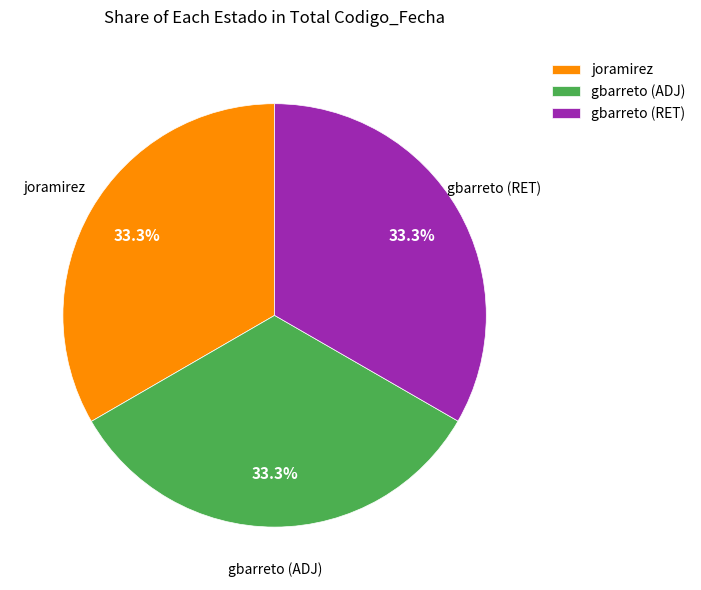

Is there any slice that represents more than half of the pie?

No